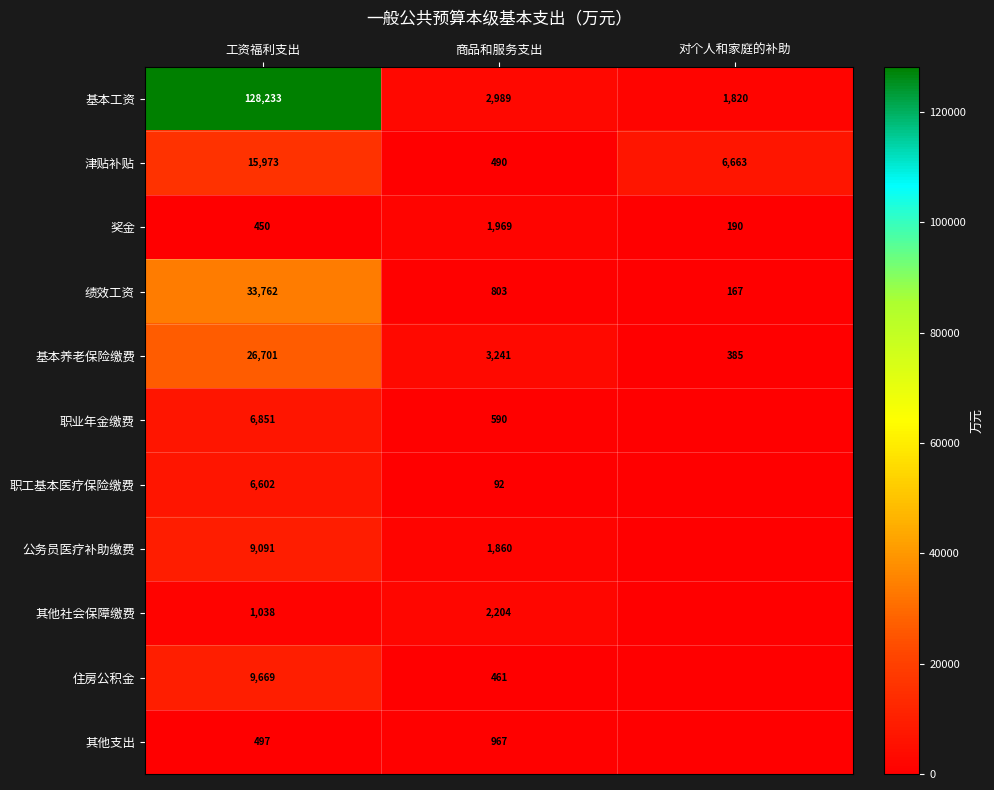

Which series changed the most between 工资福利支出 and 商品和服务支出?

基本工资